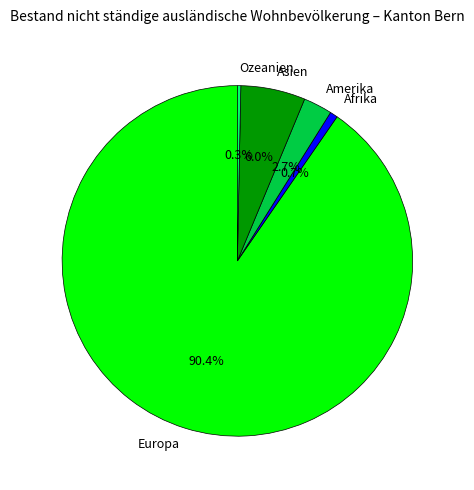

To the nearest percent, what is the average slice percentage?

20%